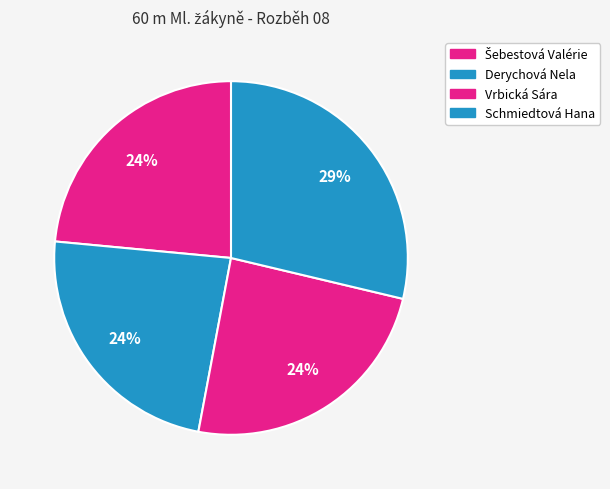

How many segments does this pie chart have?

4